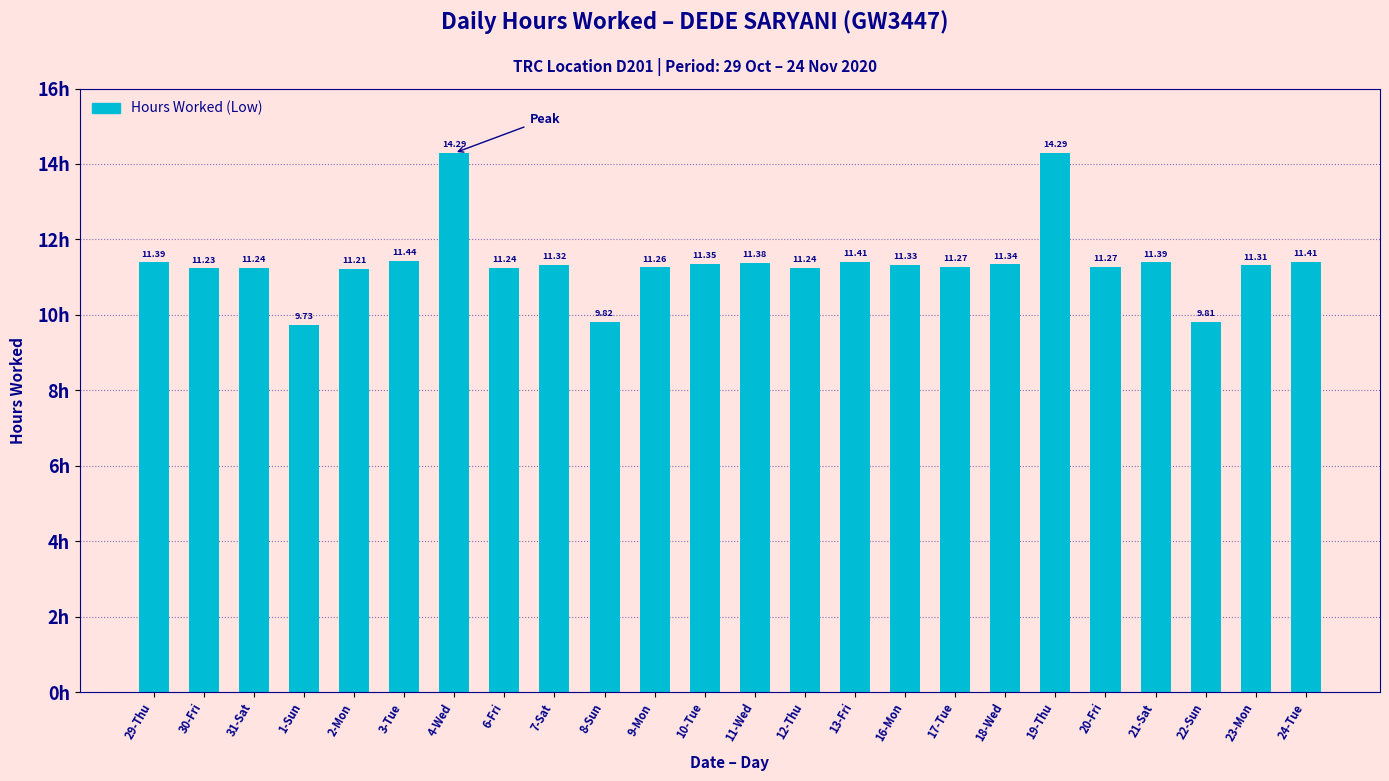

What is the difference between the maximum and minimum values?

4.6